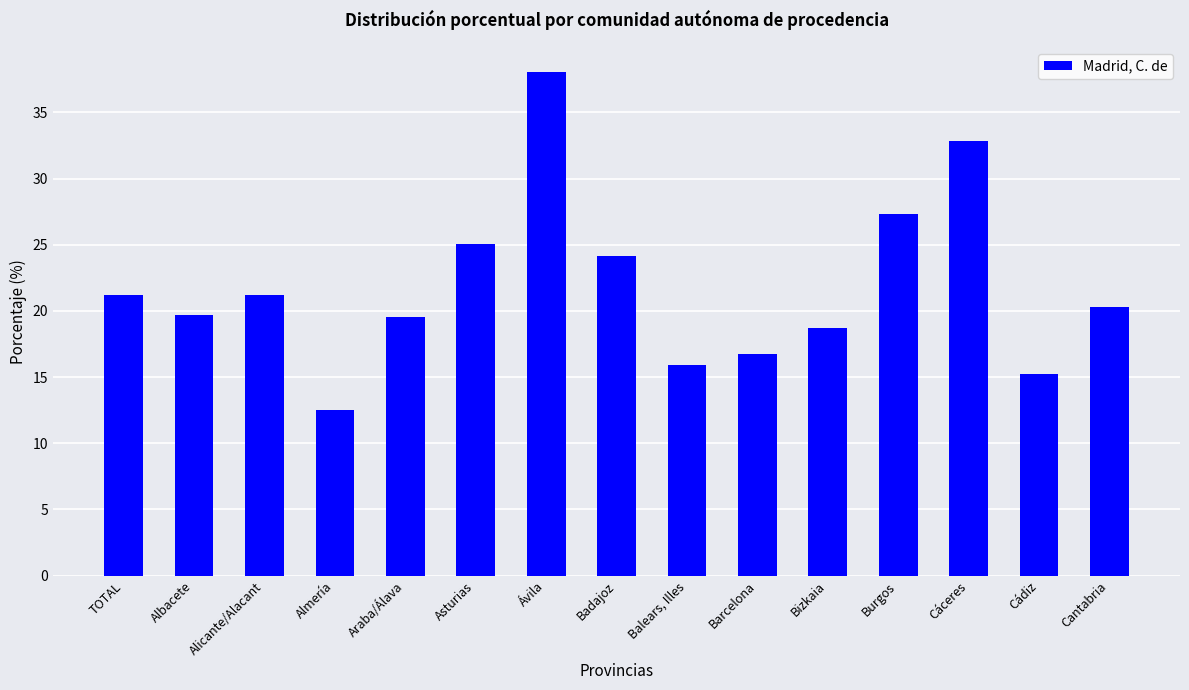

Which has a higher value, Cáceres or Cantabria?

Cáceres